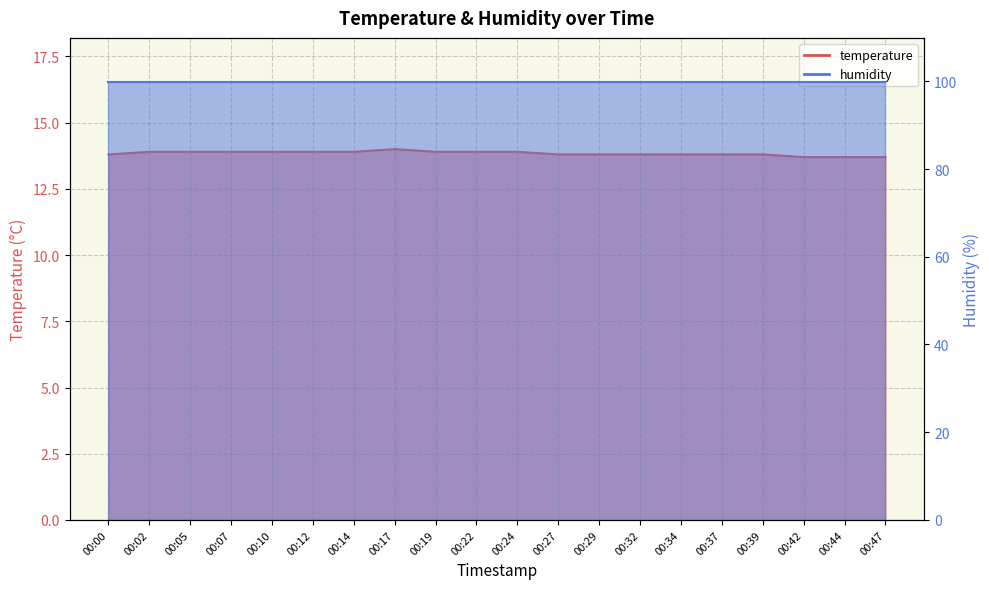

Read the value at 00:07.

13.9